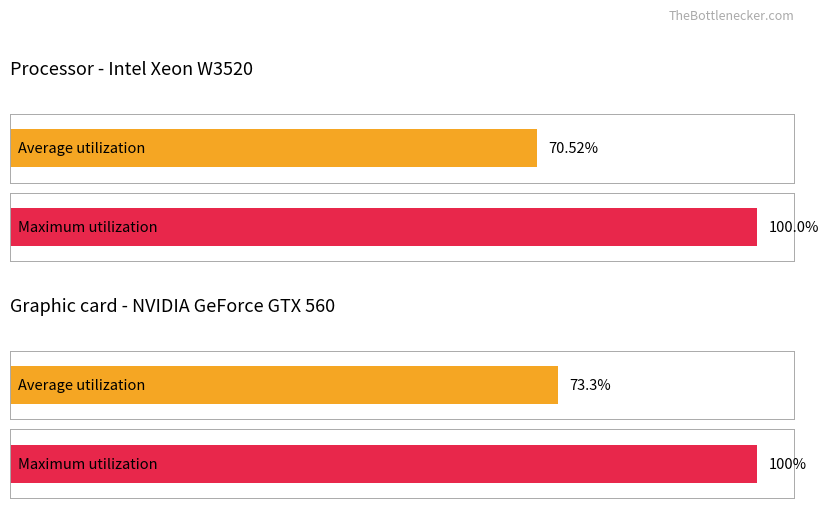

How many distinct data groups are displayed?

2